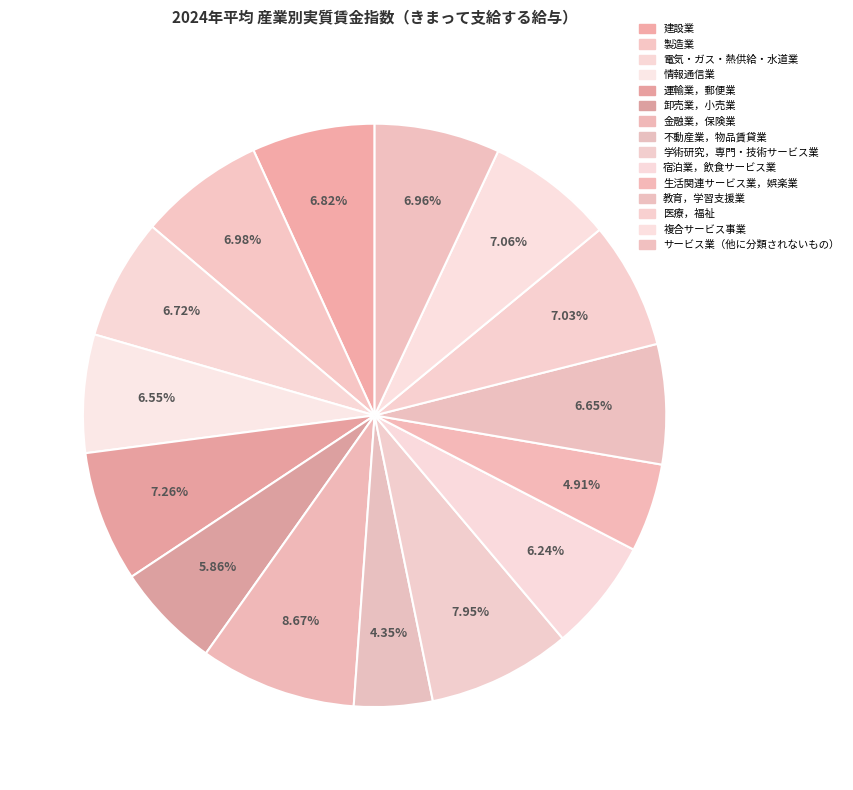

Does any single category account for the majority?

No